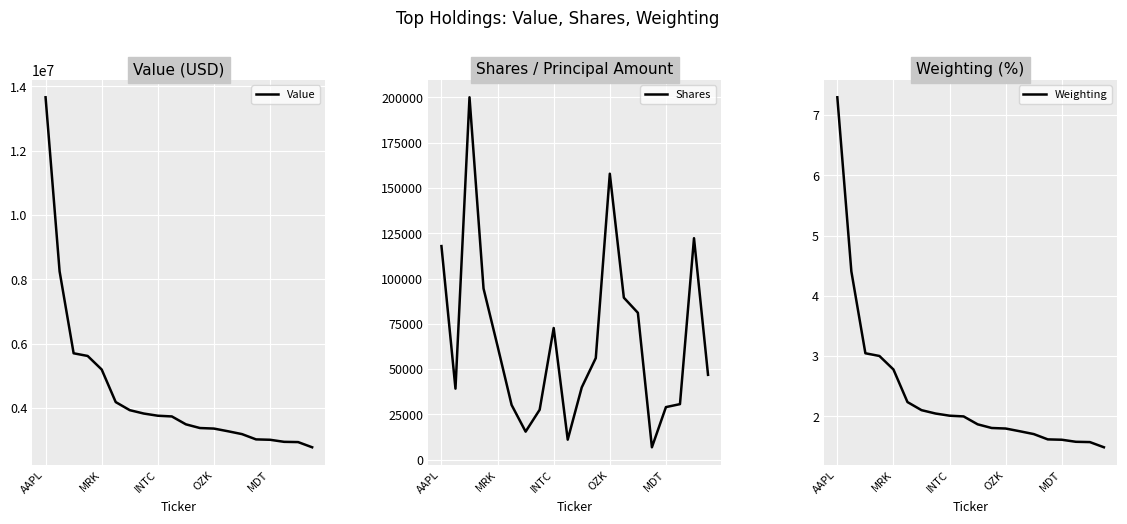

What is the difference between the maximum and minimum values in the Shares series?

193240